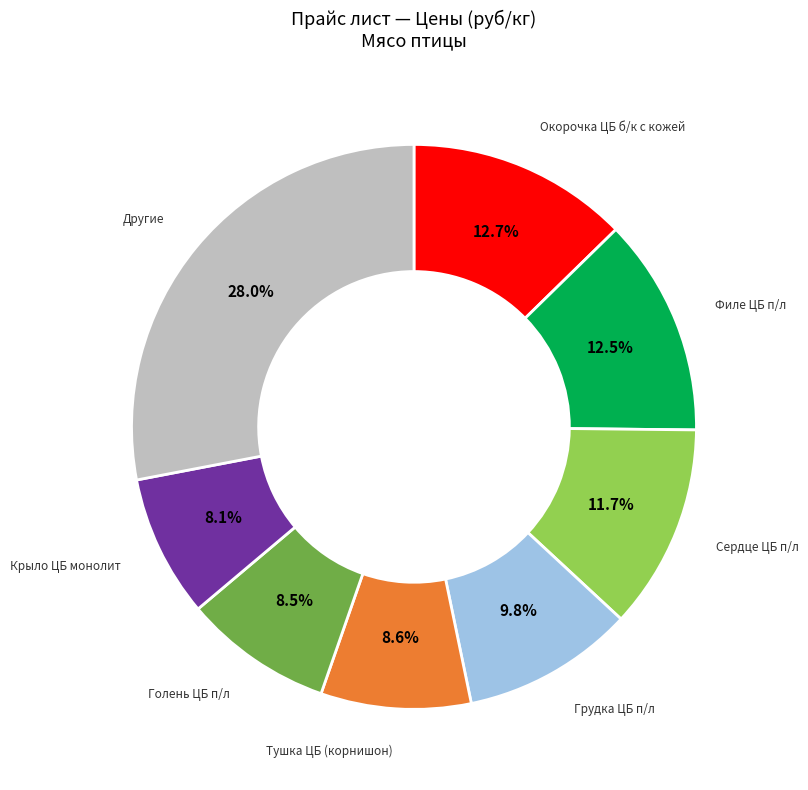

To the nearest percent, what is the difference between the largest and smallest slice percentages?

20%